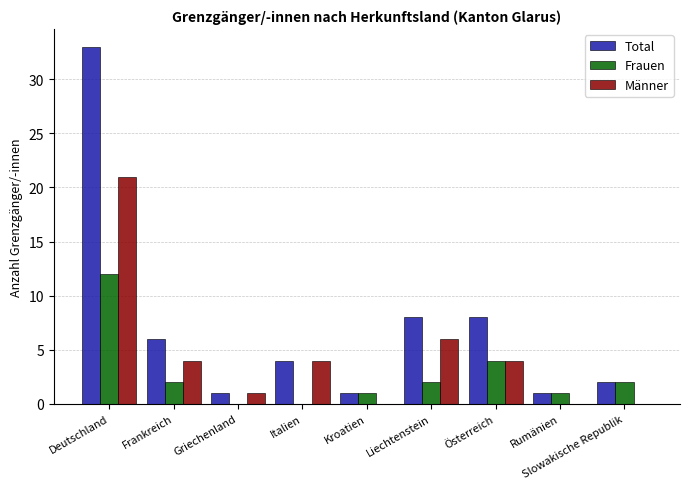

Which series changed the most between Italien and Kroatien?

Männer